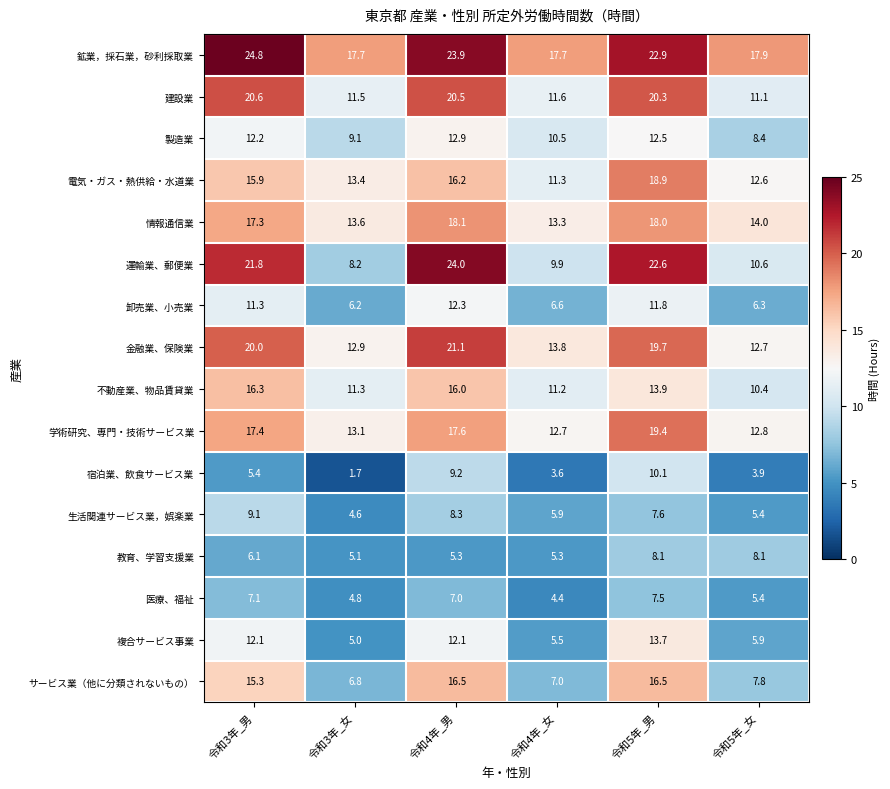

What is the difference between the second highest and minimum values in the 製造業 series?

4.1